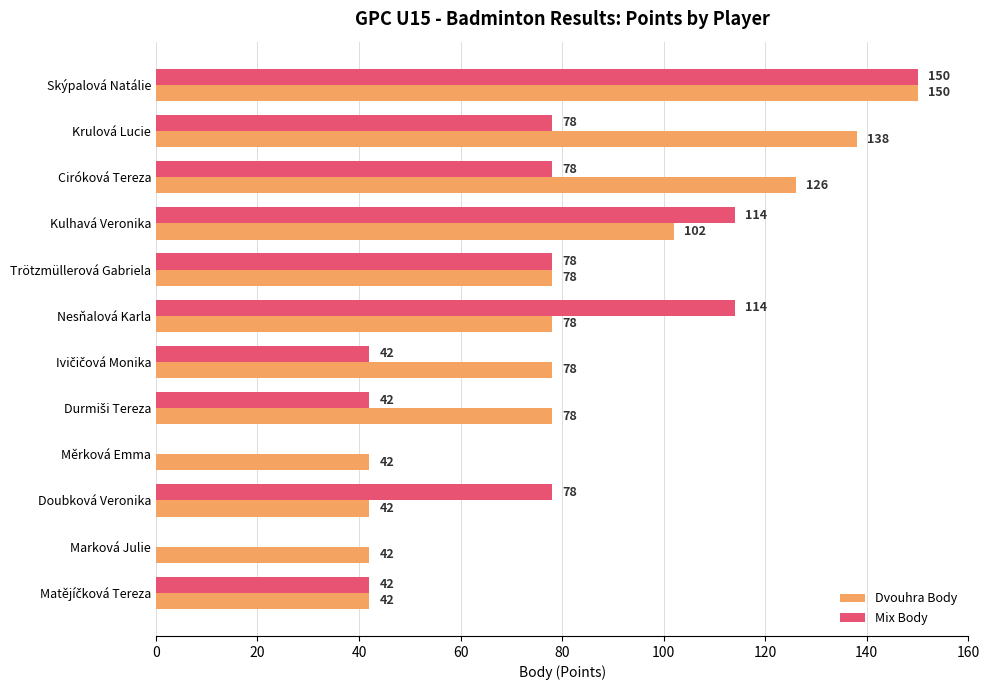

Which series changed the most between Krulová Lucie and Doubková Veronika?

Dvouhra Body